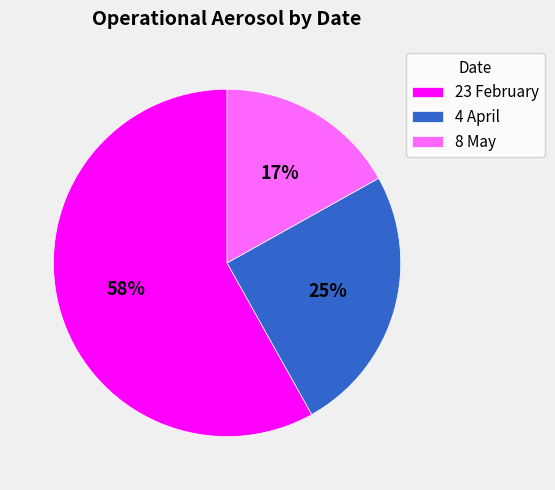

Is the sum of 8 May and 4 April greater than half?

No